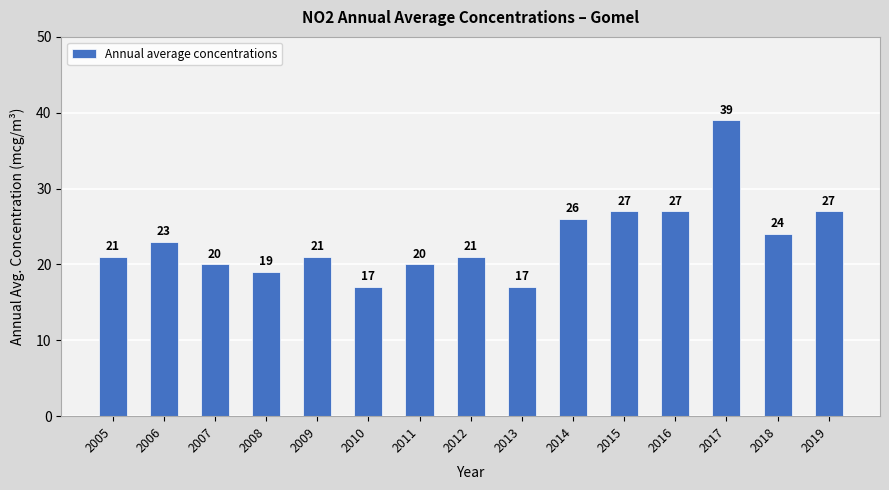

What is the value of the 10th bar from the left?

26